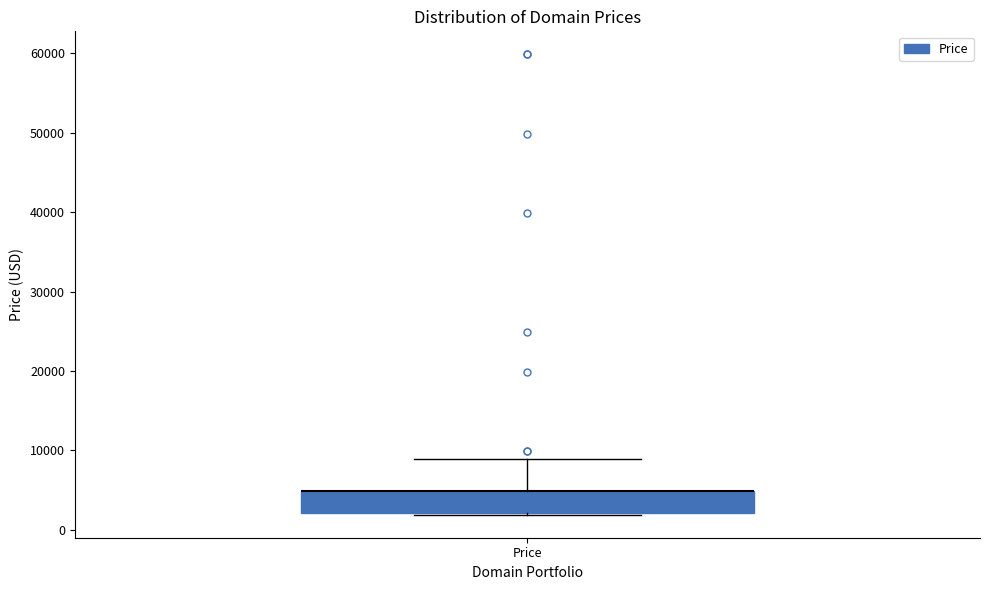

Read this box plot against the y-axis: the position of the median line, the range covered by the box, and the ends of both whiskers. The values are not printed on the chart, so give them approximately, as read against the axis.

median 5000 (drawn on the box's upper edge), box 2000 to 5000, whiskers 2000 to 9000